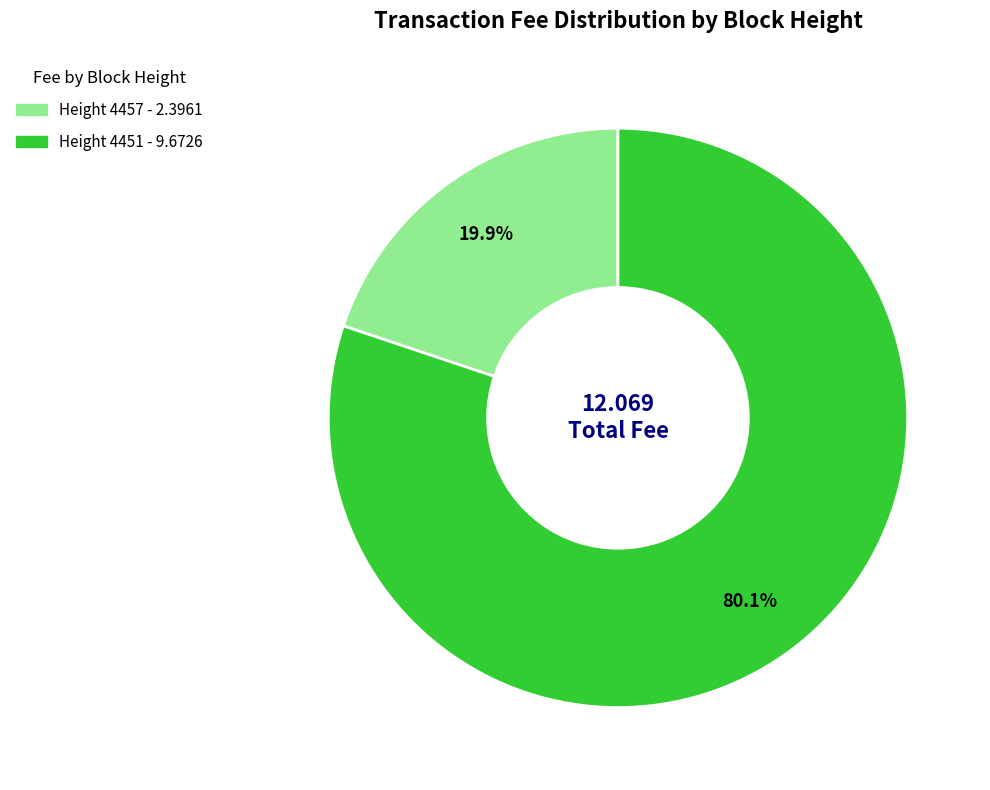

Does any single category account for the majority?

Yes